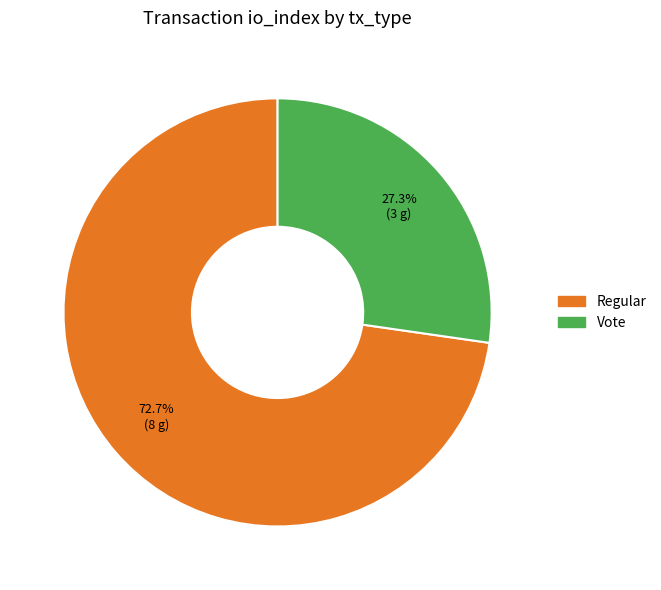

True or false: Vote accounts for 36% of the total.

False